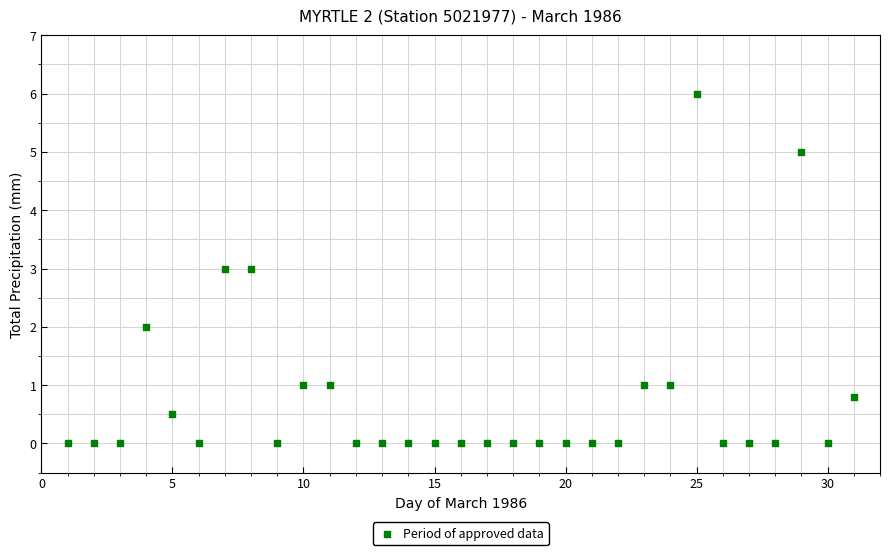

What is the range of Y values (max minus min)?

6.0